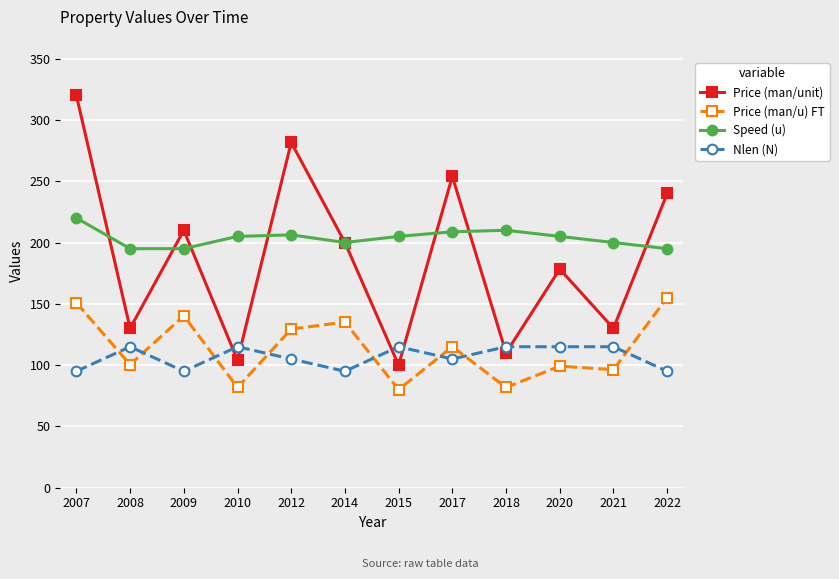

What is the approximate value of Speed (u) at 2014?

200.0